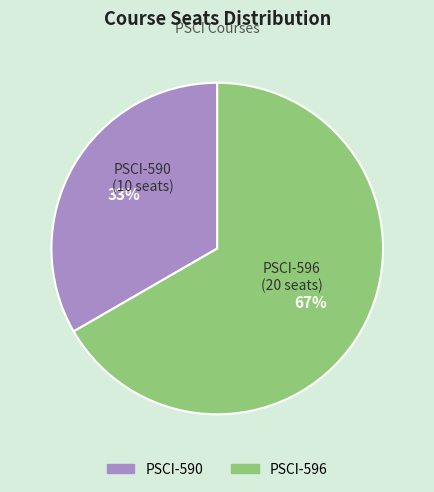

Which category has the biggest portion of the pie?

PSCI-596